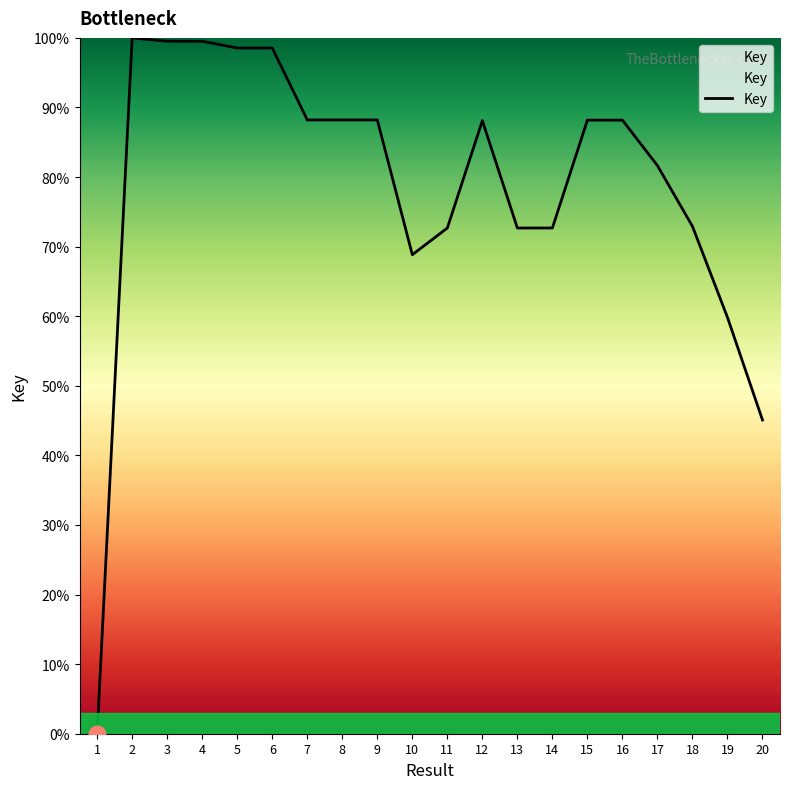

What is the change in value from 15 to 19?

-28.4